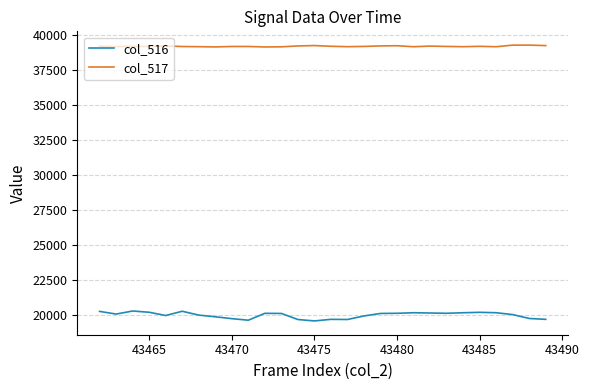

Rank the series by their average value, from lowest to highest.

col_516, col_517